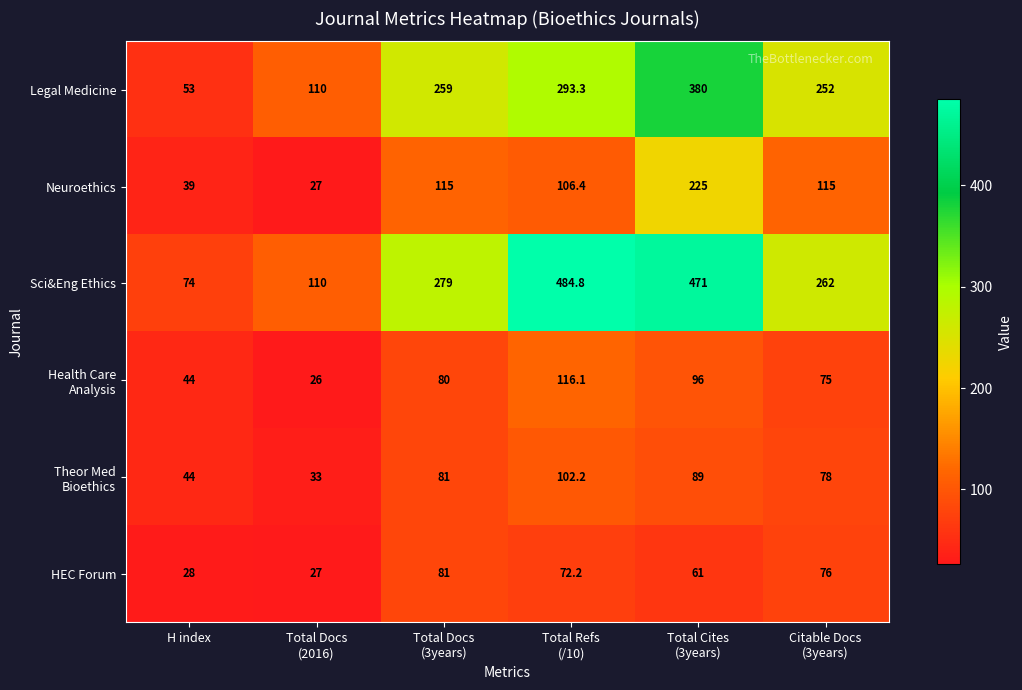

What is the difference between the maximum and minimum values in the Sci&Eng Ethics series?

410.8